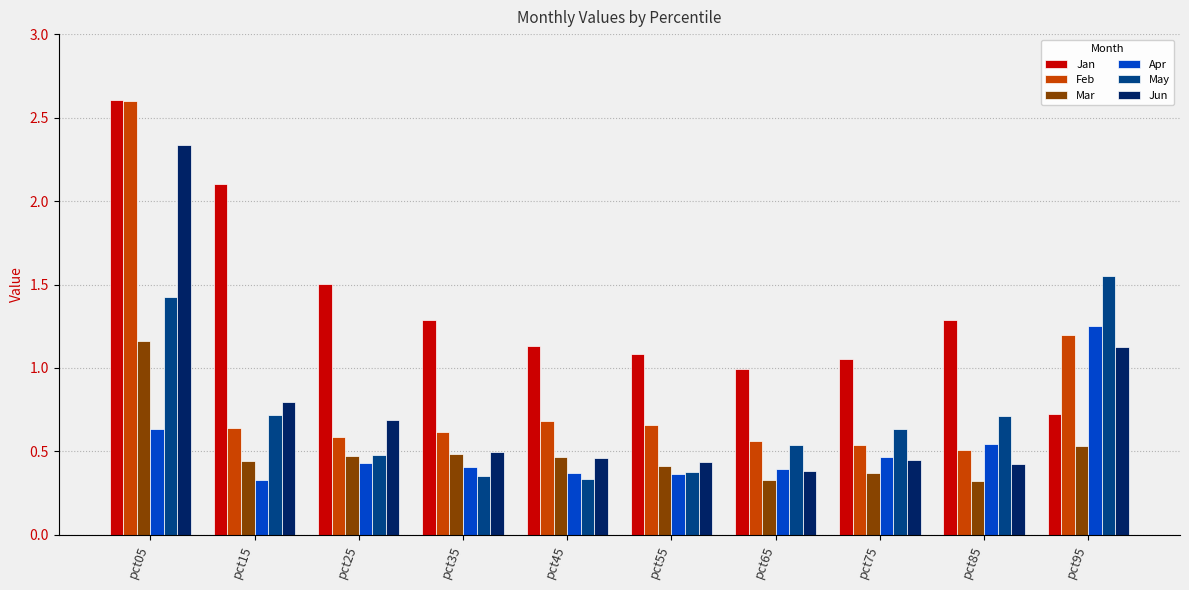

What is the sum of the Jan values at pct35 and pct95?

2.0